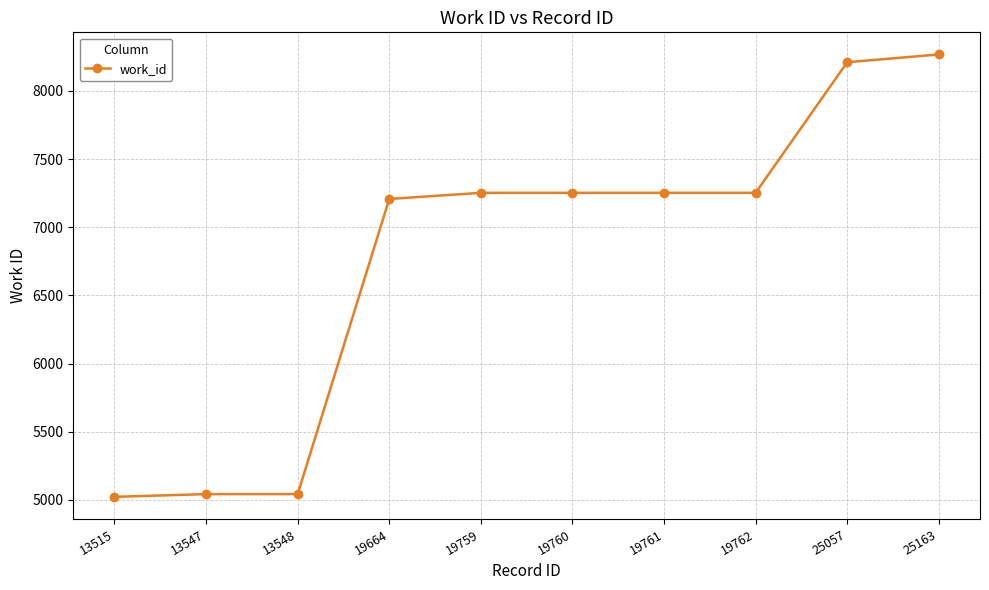

Between 19664 and 13547, which is larger?

19664